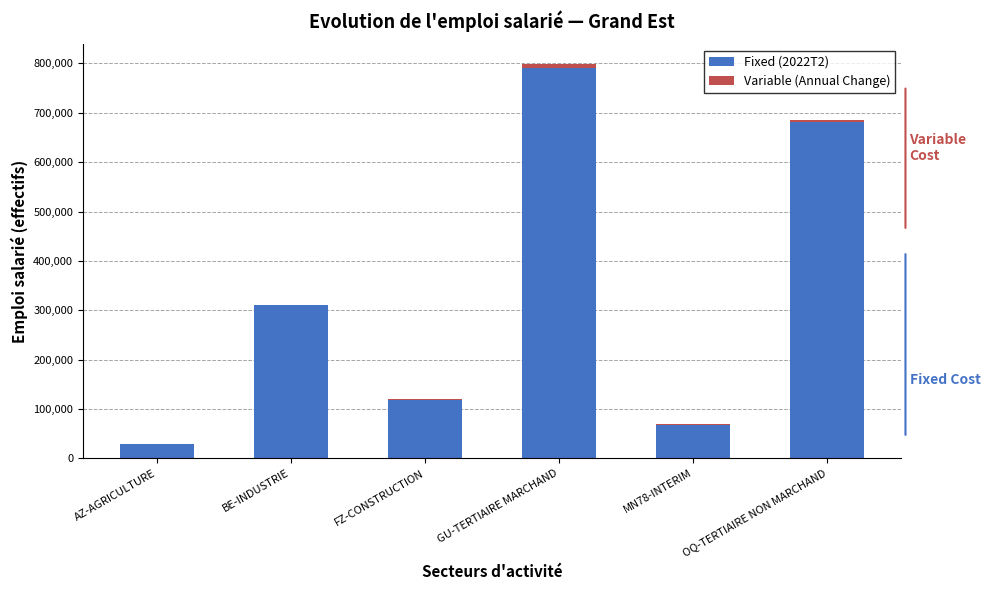

At which label does Fixed (2022T2) reach its peak?

GU-TERTIAIRE MARCHAND